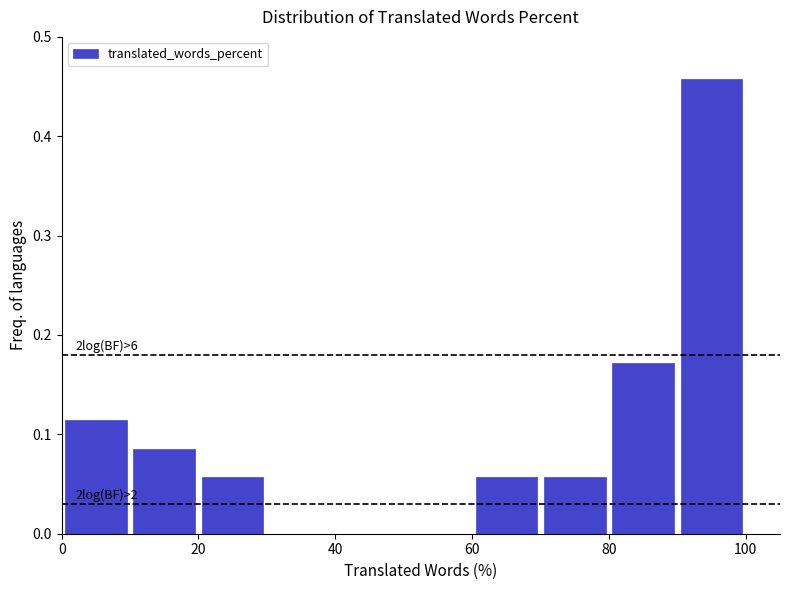

Which range on the x-axis has the tallest bar?

90 to 100